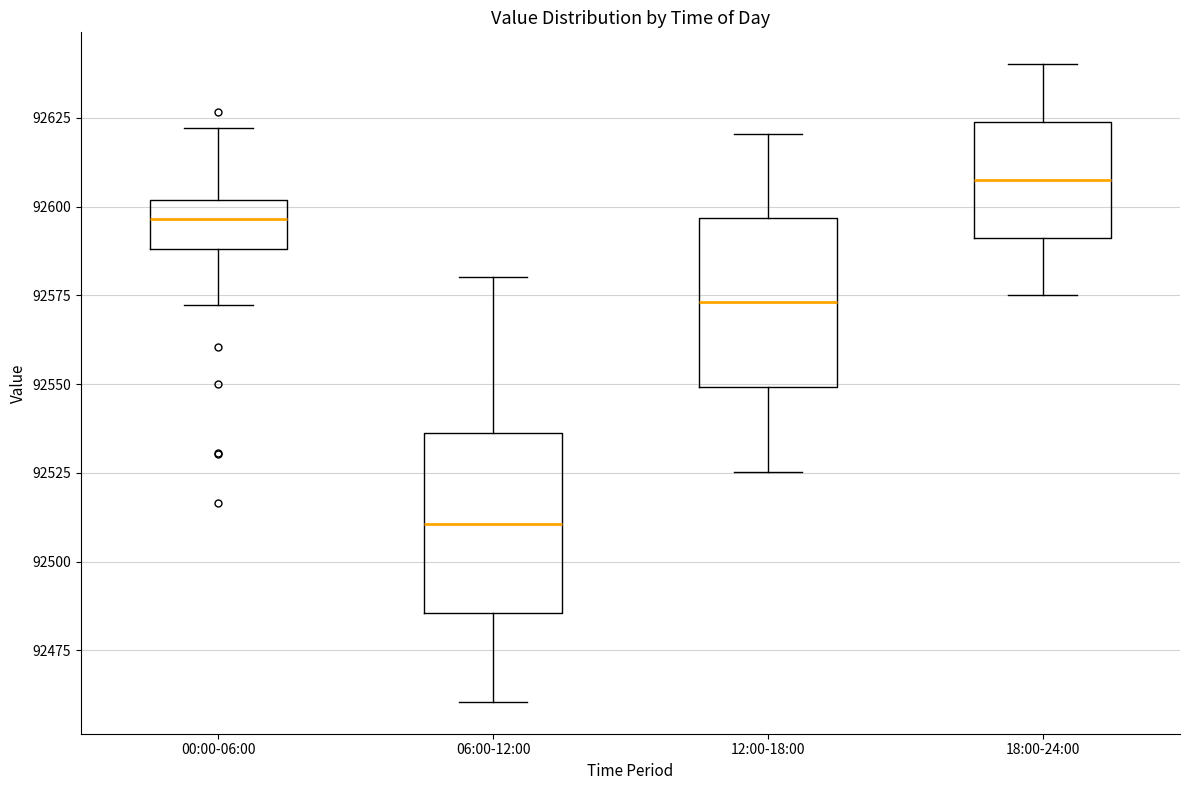

Reading left to right, read every box against the y-axis: the position of its median line, the range the box covers, and the ends of its whiskers. The values are not printed on the chart, so give them approximately, as read against the axis.

00:00-06:00: median 92595, box 92590 to 92600, whiskers 92570 to 92620
06:00-12:00: median 92510, box 92485 to 92535, whiskers 92460 to 92580
12:00-18:00: median 92575, box 92550 to 92595, whiskers 92525 to 92620
18:00-24:00: median 92610, box 92590 to 92625, whiskers 92575 to 92640